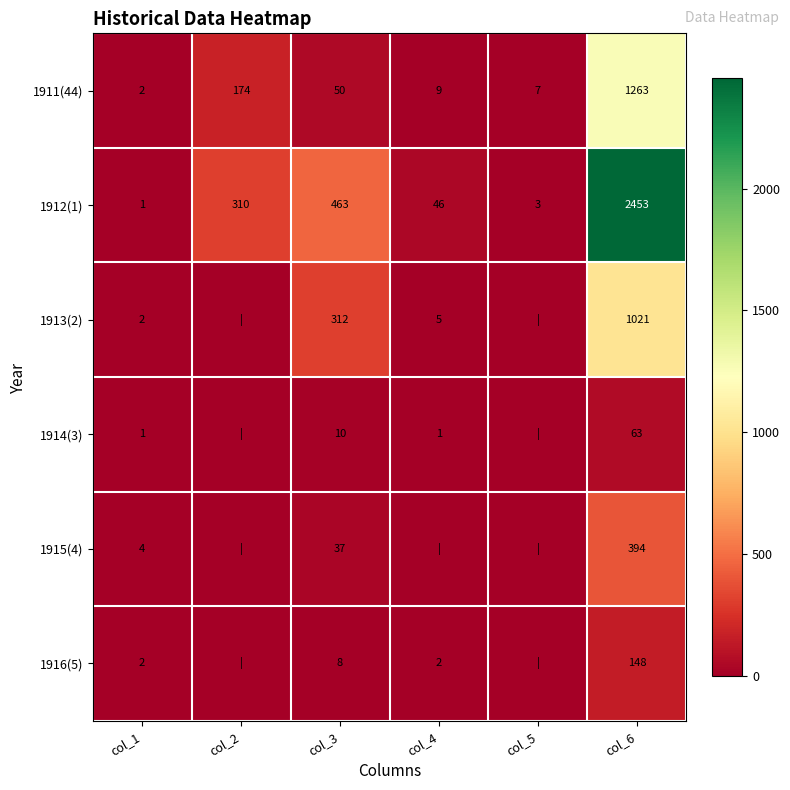

Count the number of categories in the chart.

6